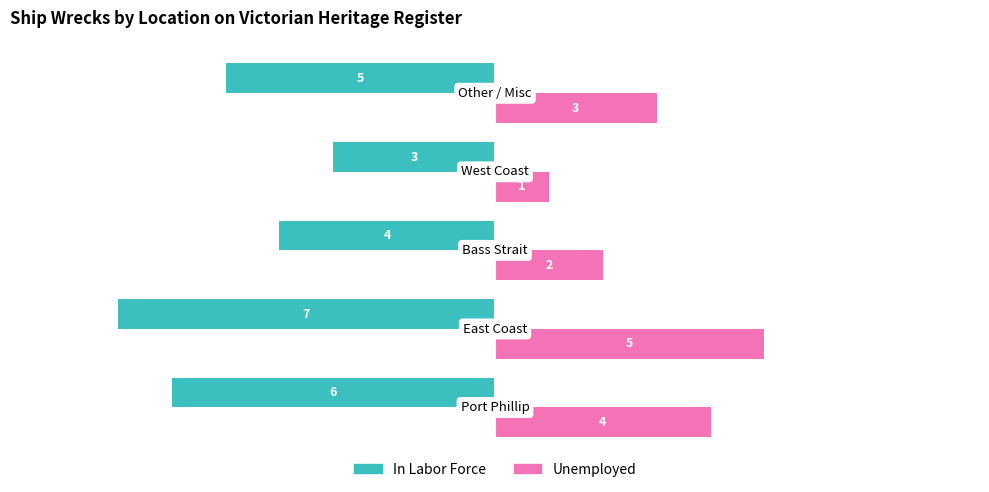

What is the difference between the maximum and minimum values in the Unemployed series?

4